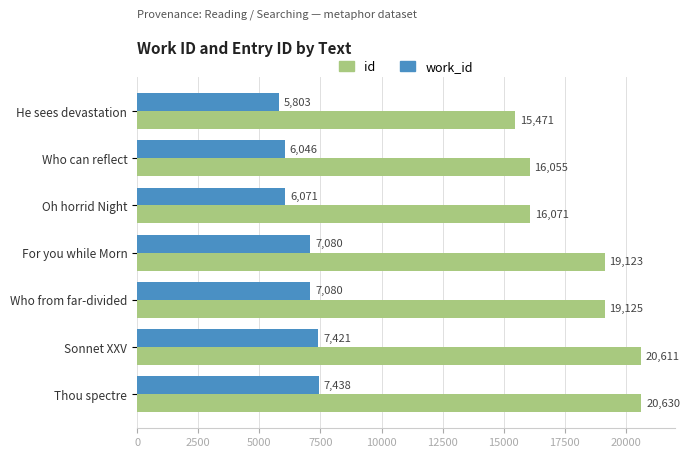

At which category is the sum across all series the highest?

Thou spectre